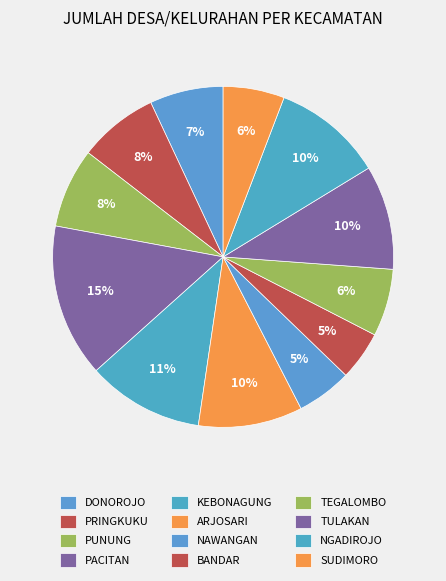

Count the number of slices in the pie.

12